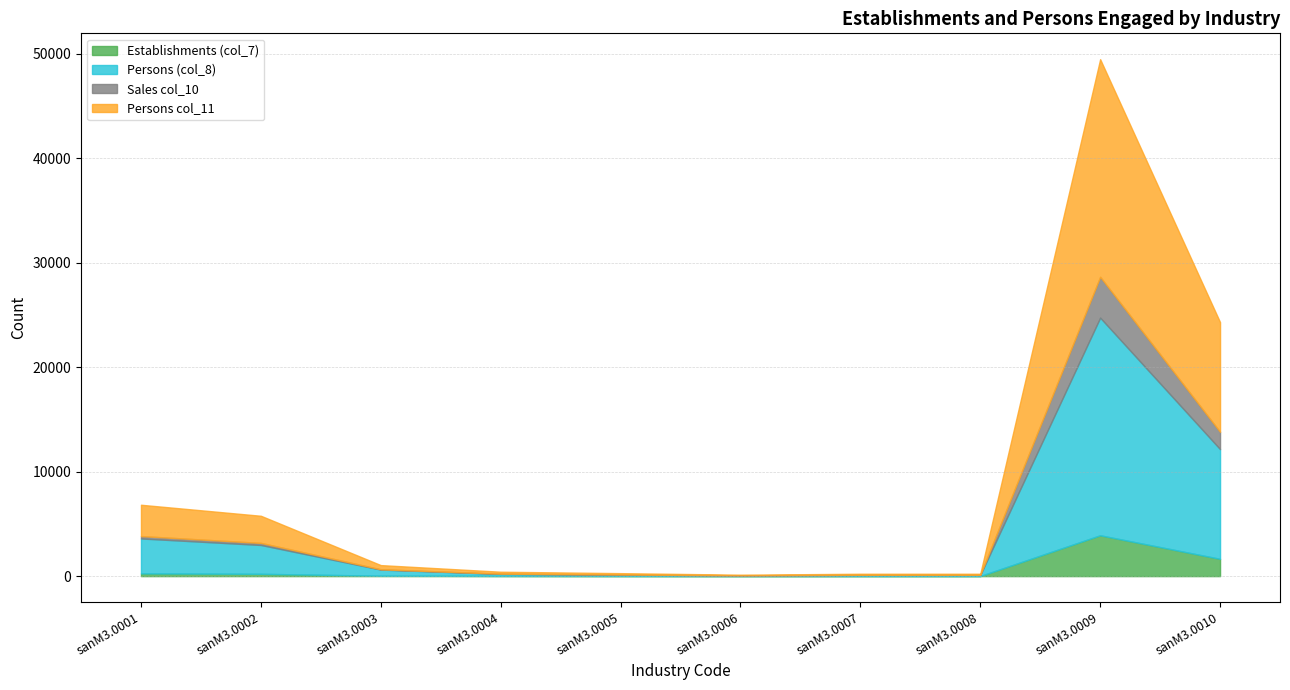

How many values in the Persons col_11 series exceed 401?

4